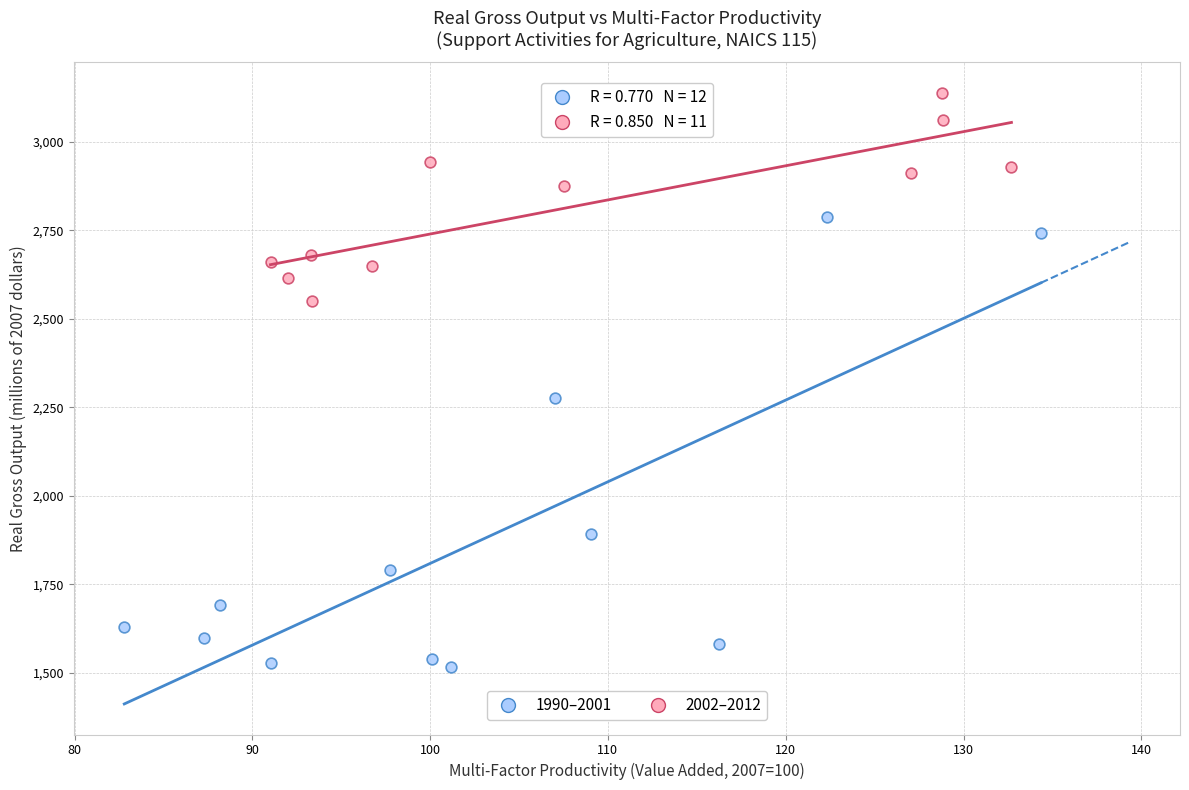

What are all the series names shown in the legend?

1990–2001, 2002–2012